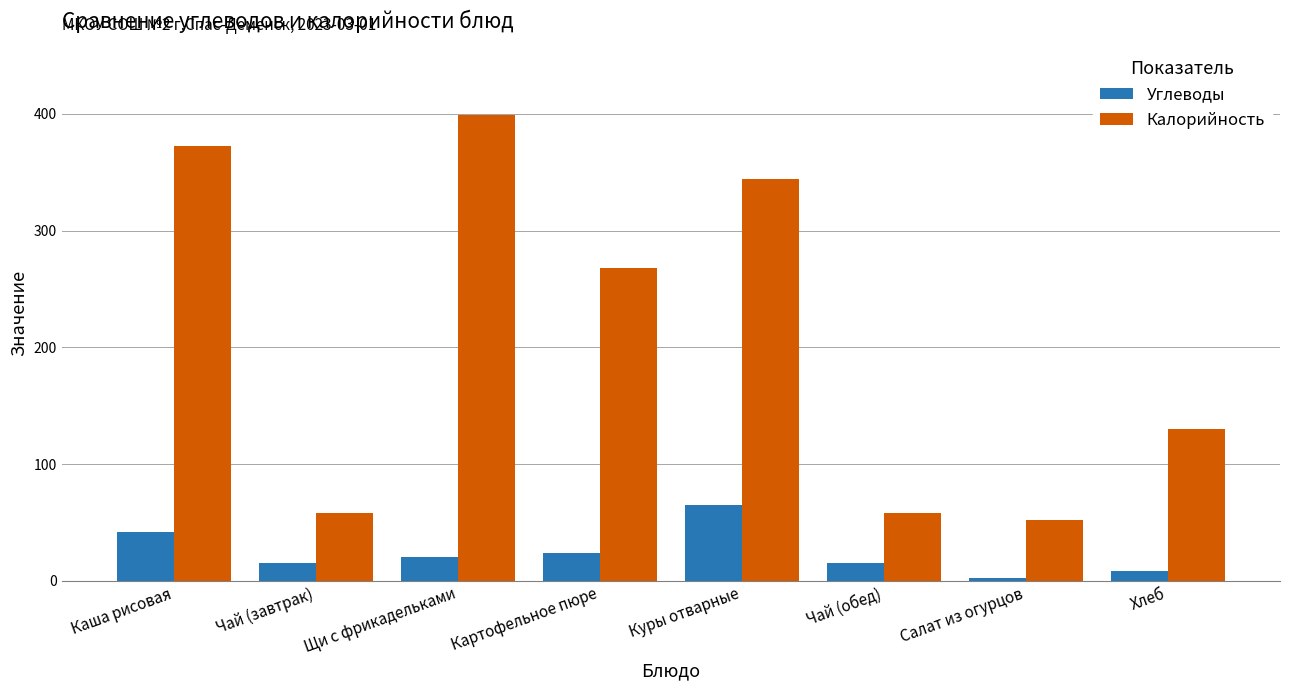

How many bars are there in each group?

2